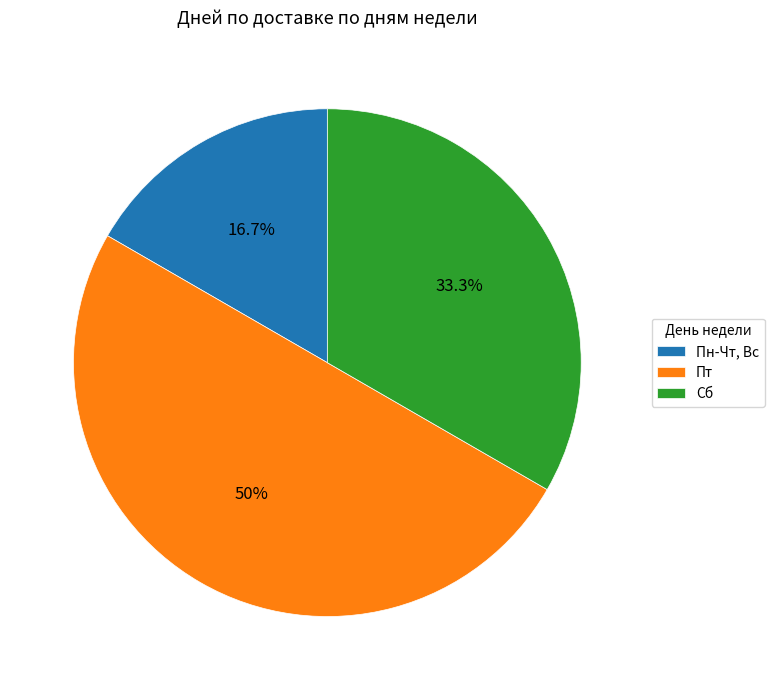

Does Пн-Чт, Вс account for over 50% of the chart?

No